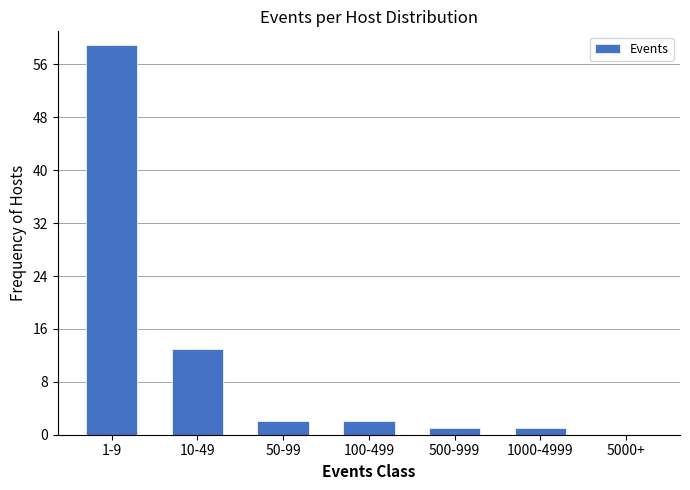

Reading right to left, list all the values displayed in this chart.

5000+=0	1000-4999=1	500-999=1	100-499=2	50-99=2	10-49=13	1-9=59